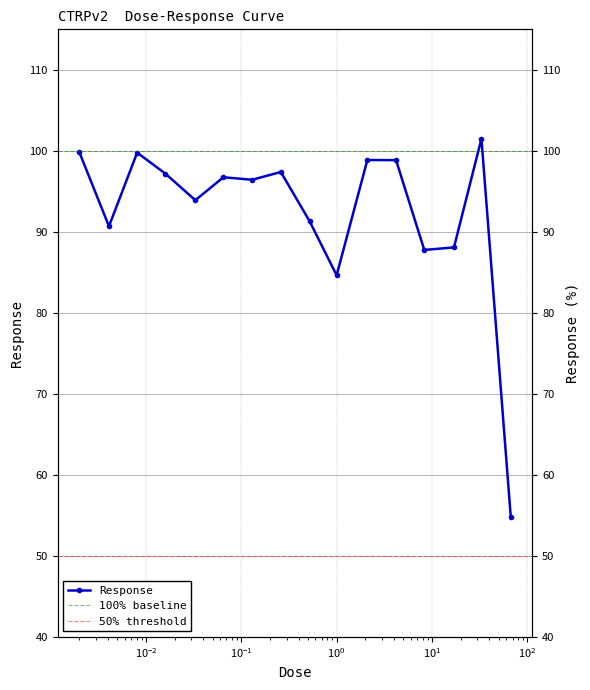

Which has a higher value, 1.0 or 0.0081?

0.0081